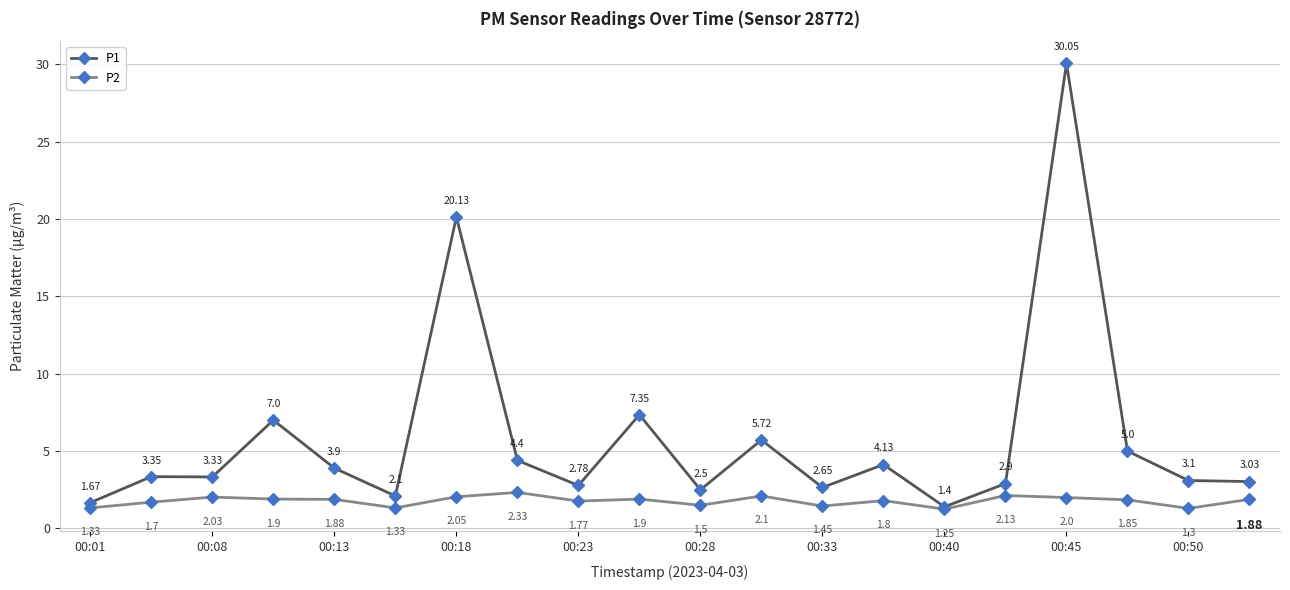

True or false: P2 has more than 0 points higher than both neighbors.

True